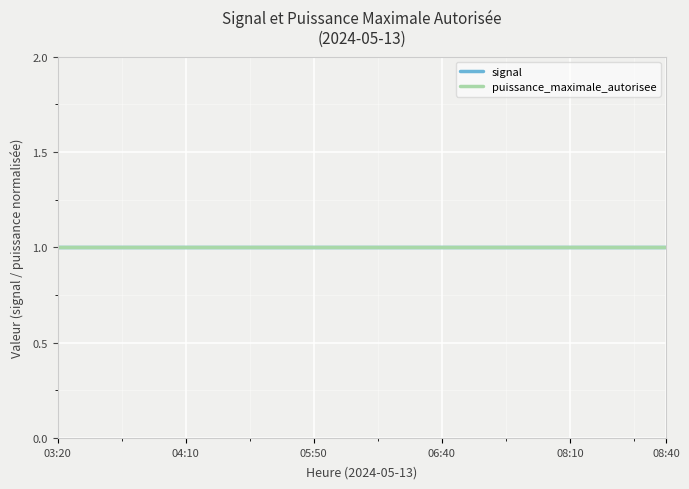

True or false: puissance_maximale_autorisee and signal cross at least once.

False